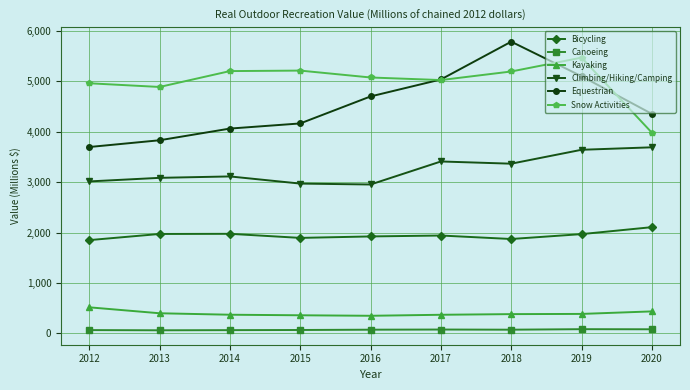

What is the minimum value for Climbing/Hiking/Camping?

2954